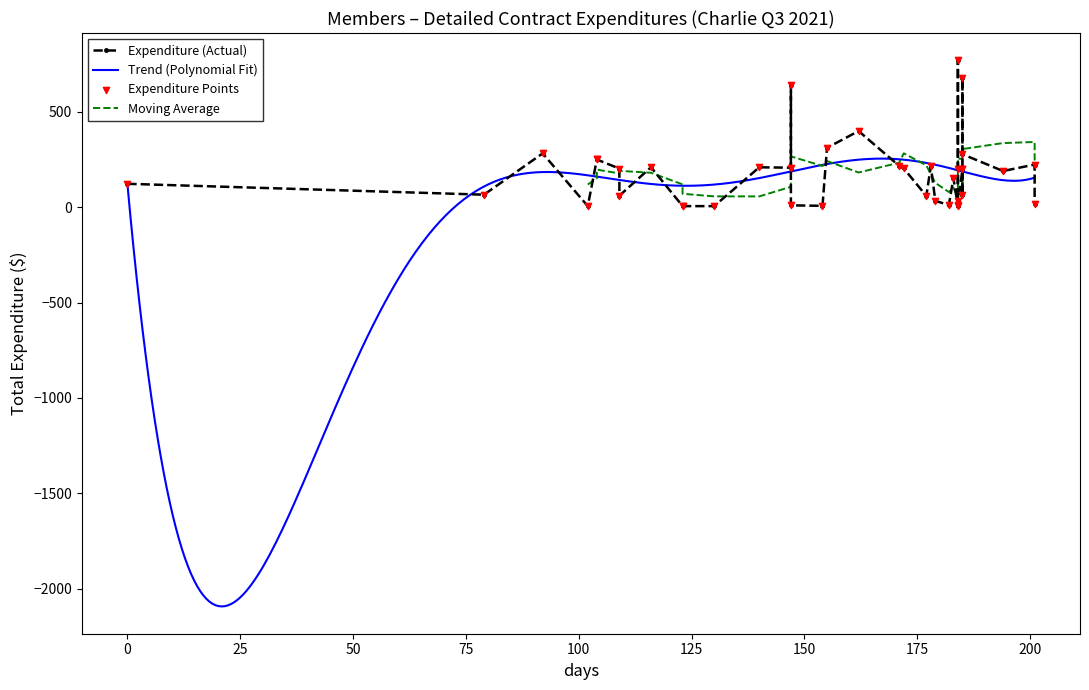

What is the lowest value of the Trend (Polynomial Fit) series?

-2093.6